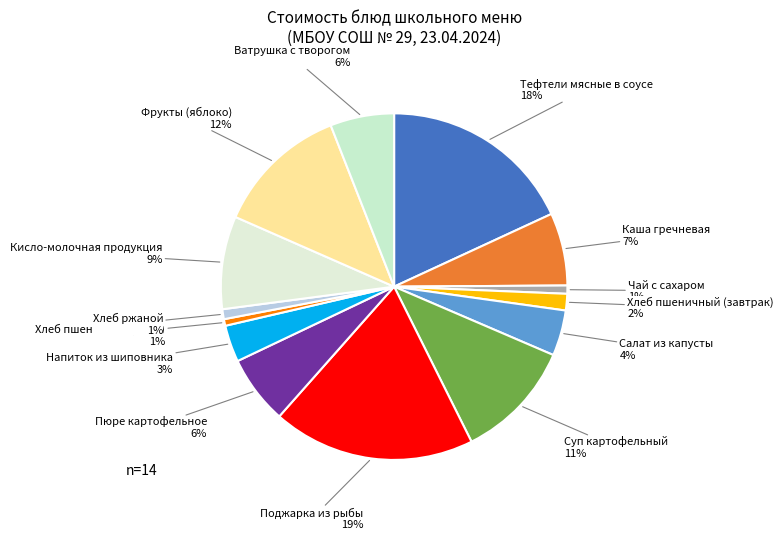

The Суп картофельный slice represents 11% of the pie. True or false?

True